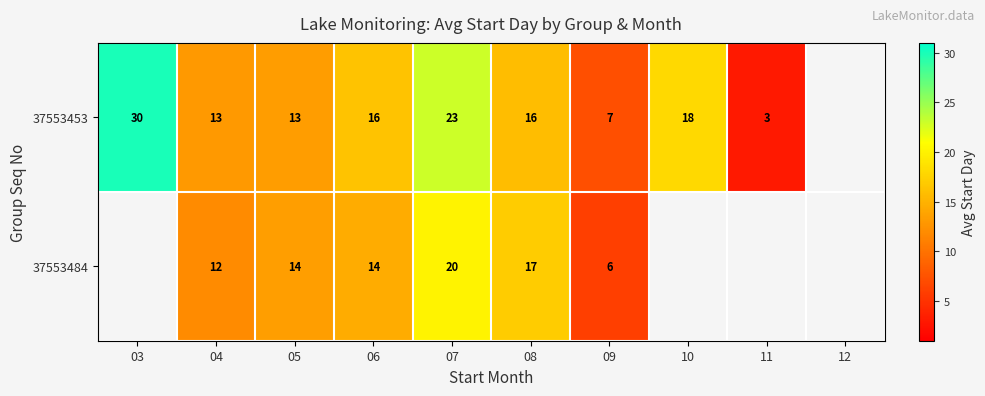

What is the spread (max minus min) of values at 04?

1